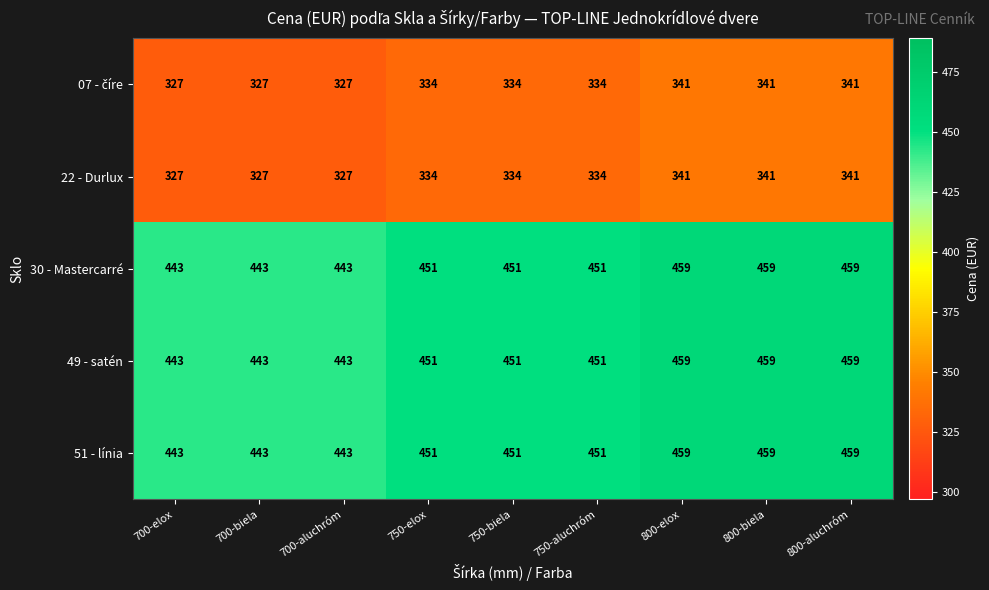

What is the average value of the 51 - línia series?

451